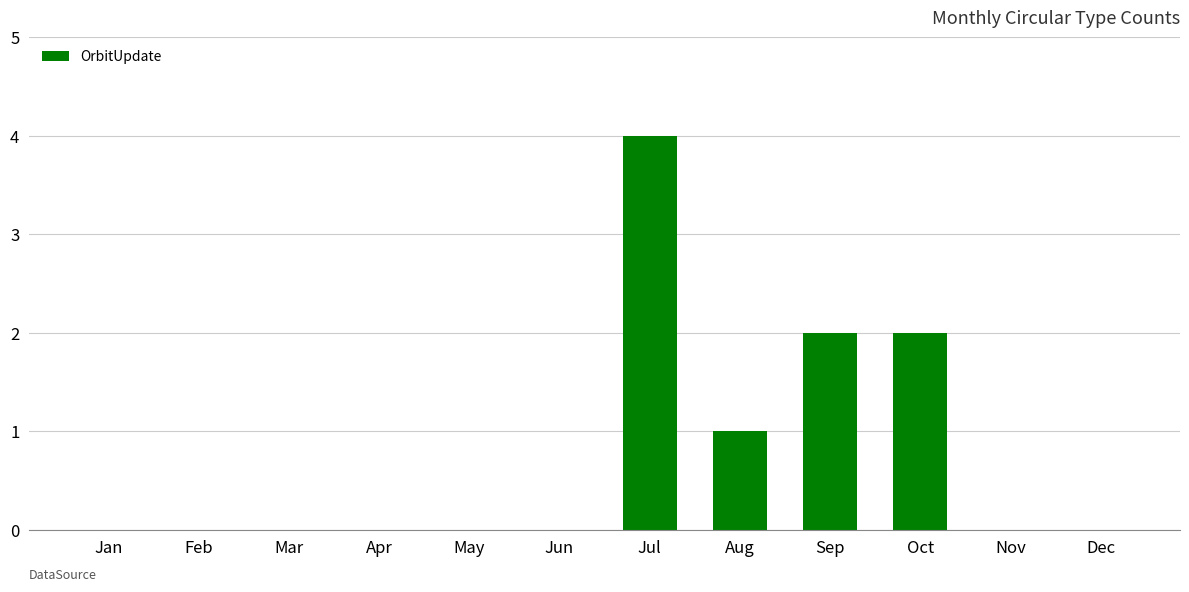

Which has a higher value, Sep or Apr?

Sep